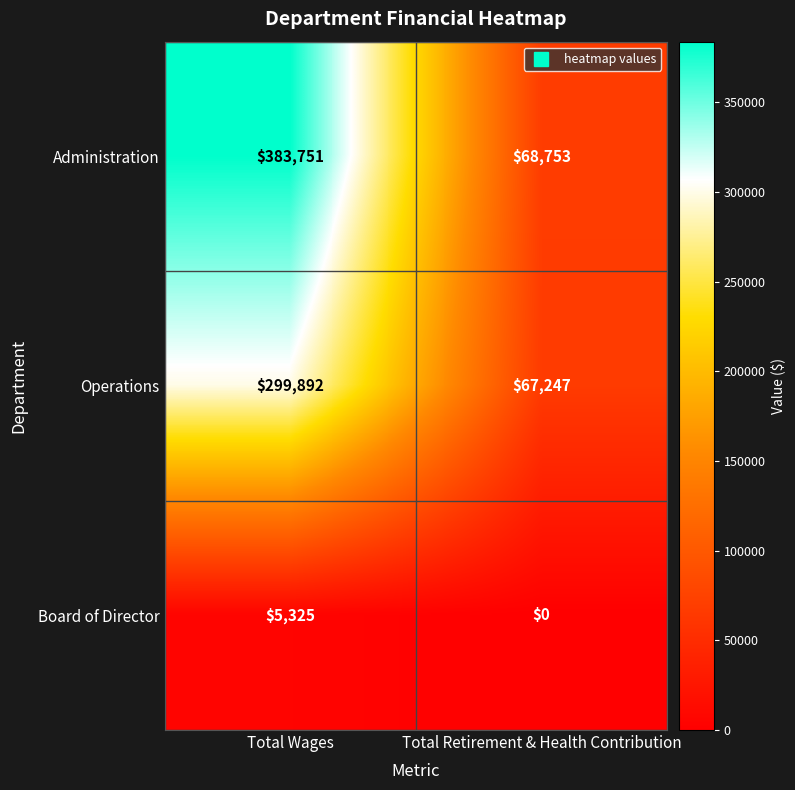

True or false: Administration has a value of 383751 at Total Wages.

True